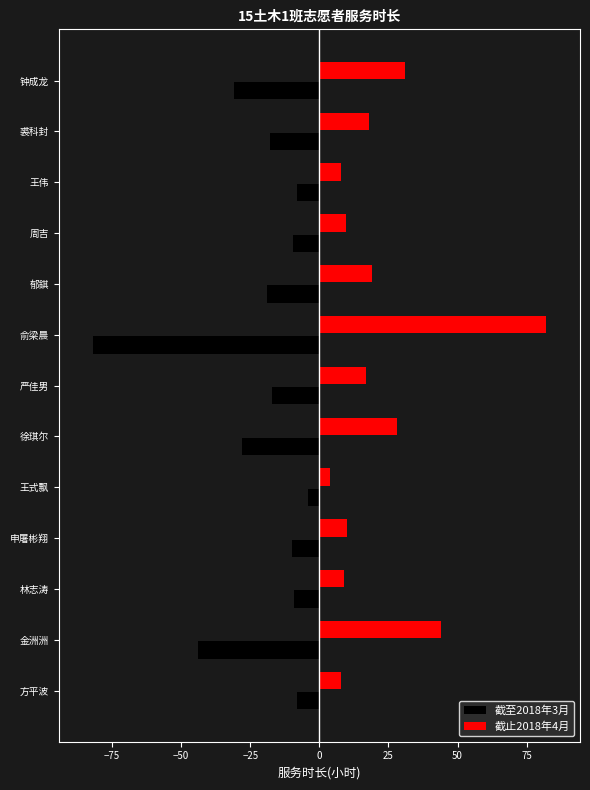

Is the value of 截止2018年4月 at 徐琪尔 greater than the value of 截至2018年3月 at 俞梁晨?

Yes